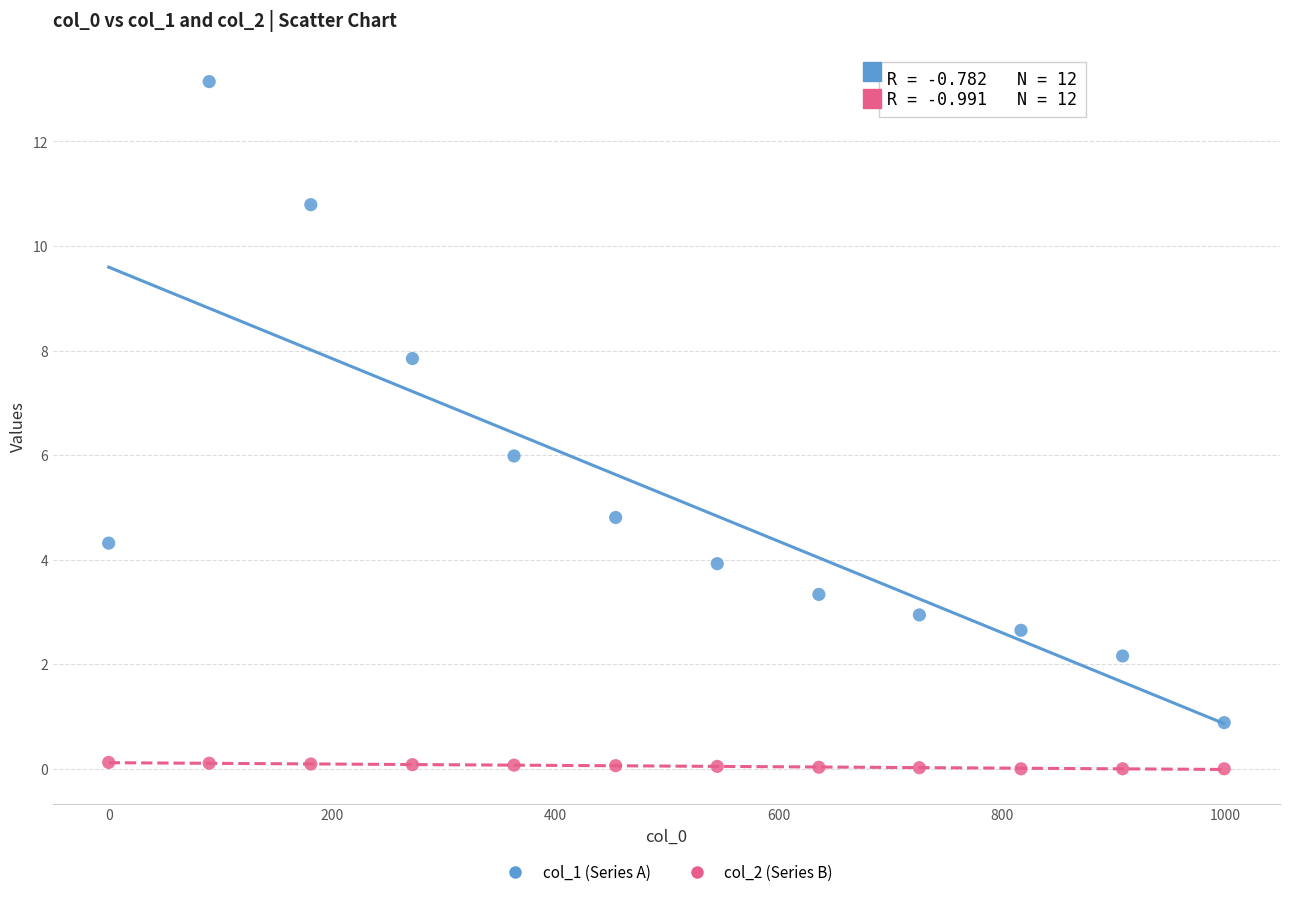

Which series has the widest spread of Y values?

col_1 (Series A)